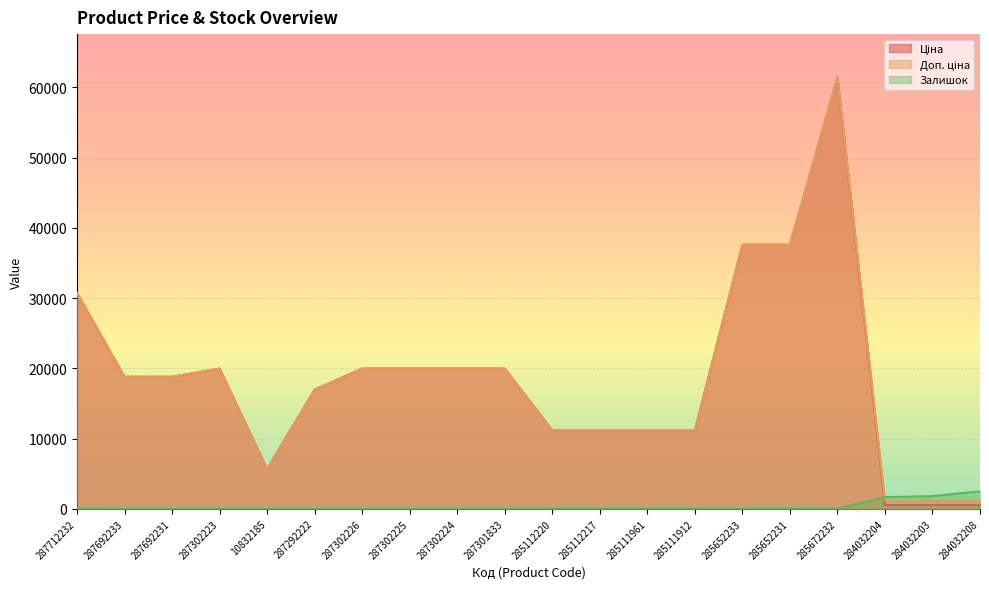

At how many categories does at least one series exceed 28392?

4